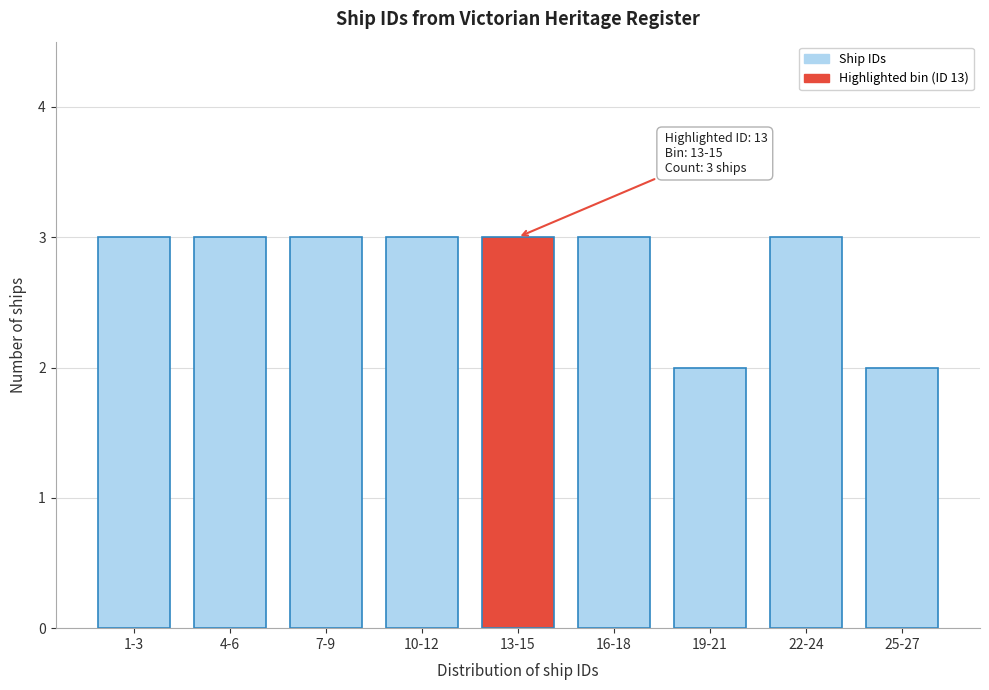

Reading left to right, extract all data points from this chart.

1-3=3	4-6=3	7-9=3	10-12=3	13-15=3	16-18=3	19-21=2	22-24=3	25-27=2